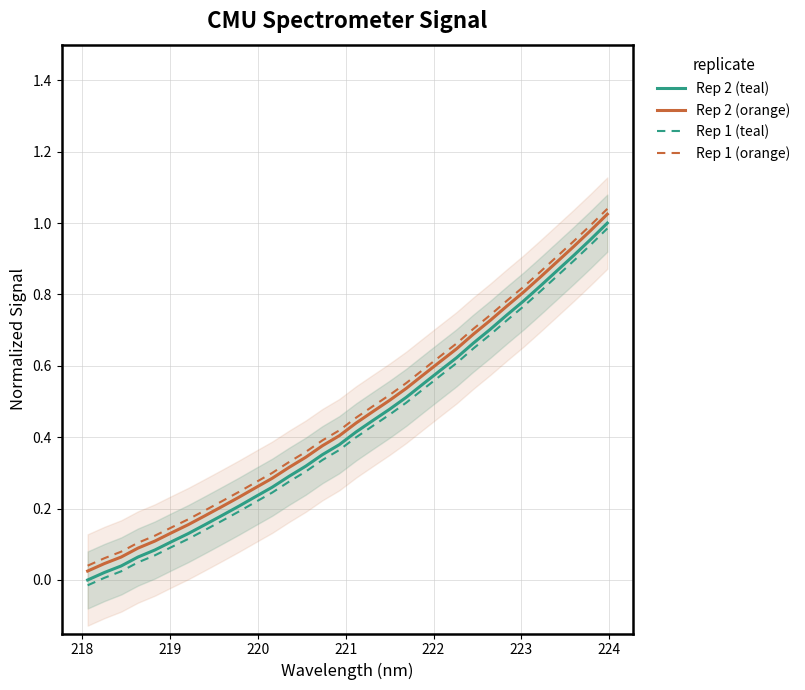

Which series has the largest range (max minus min)?

Rep 2 (teal)